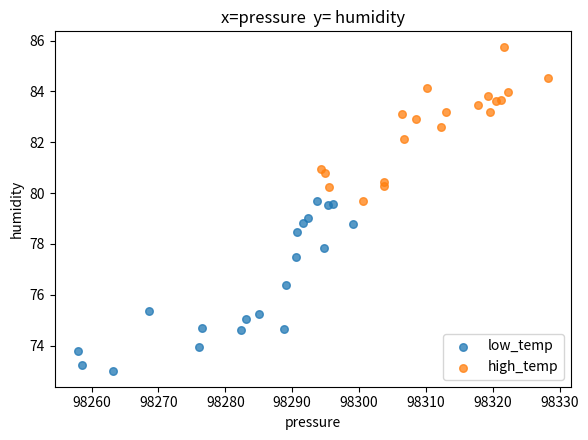

Which series contains the highest Y value?

high_temp